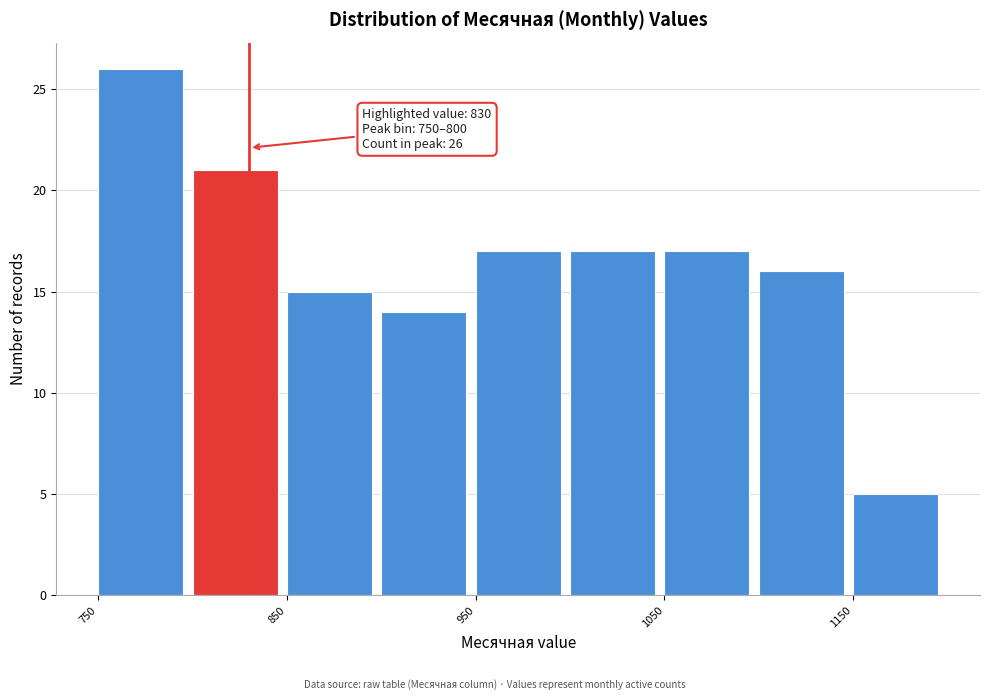

Which range on the x-axis has the tallest bar?

750 to 800